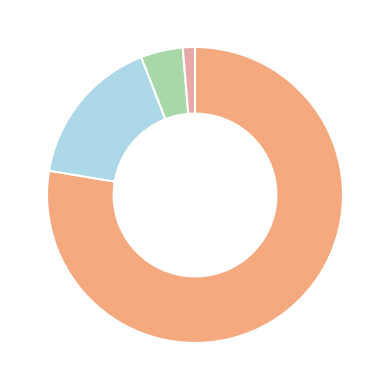

Is there any slice that represents more than half of the pie?

Yes